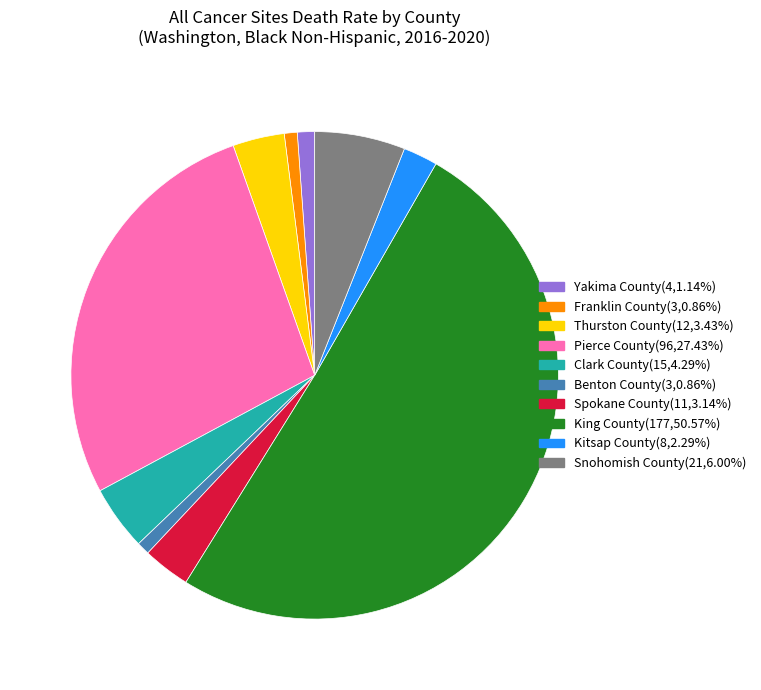

Approximately how many times larger is the value at Yakima County compared to Spokane County?

0.4